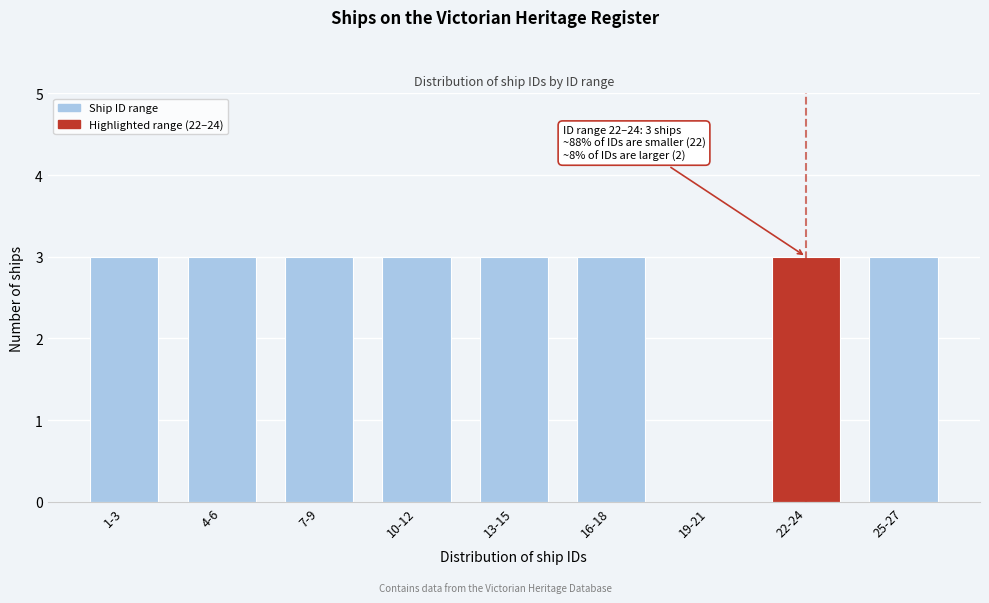

Reading left to right, extract all data points from this chart.

1-3=3	4-6=3	7-9=3	10-12=3	13-15=3	16-18=3	19-21=0	22-24=3	25-27=3